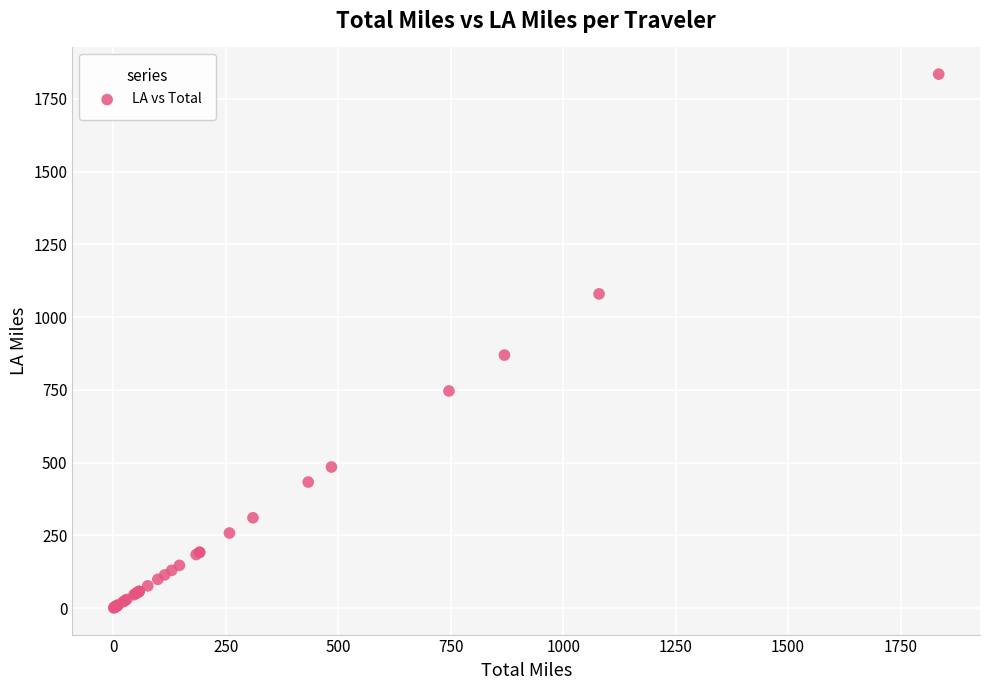

What Y value in the scatter plot is closest to 917?

869.4